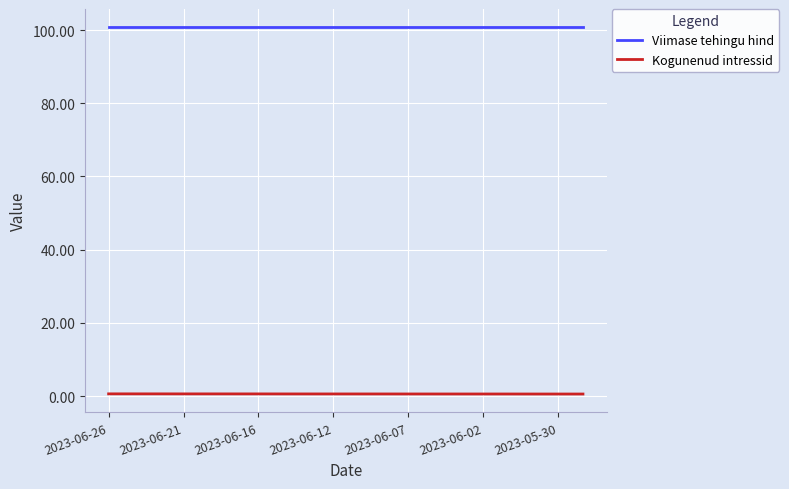

True or false: Viimase tehingu hind and Kogunenud intressid intersect in this chart.

False